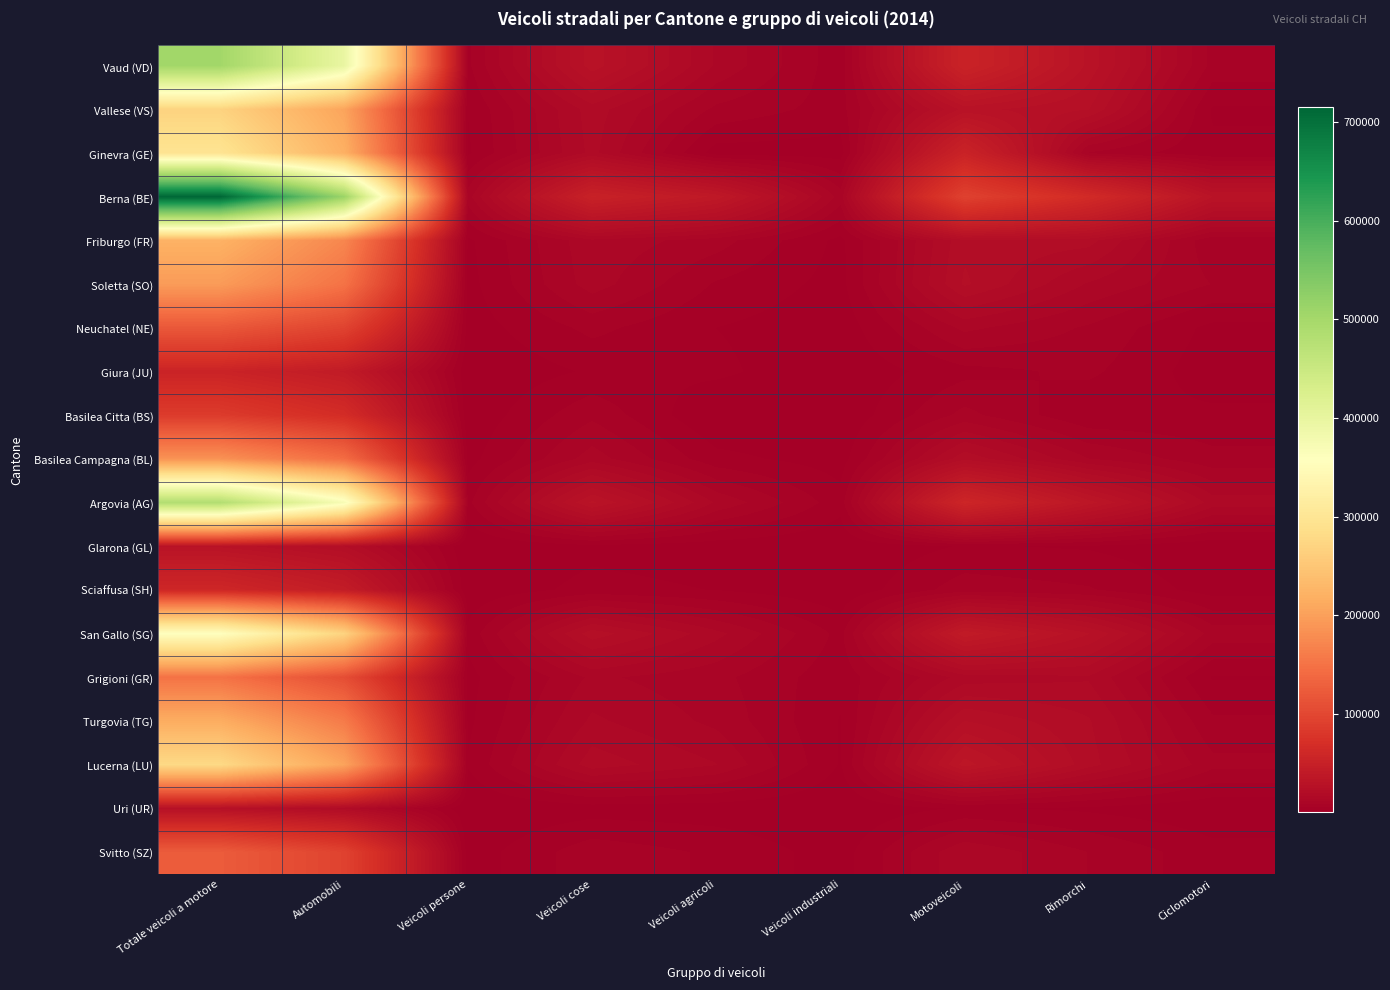

Reading right to left, extract all data points from this chart.

Vaud (VD): Ciclomotori=7580	Rimorchi=29994	Motoveicoli=53080	Veicoli industriali=3974	Veicoli agricoli=13724	Veicoli cose=29640	Veicoli persone=5158	Automobili=397551	Totale veicoli a motore=503127
Vallese (VS): Ciclomotori=2617	Rimorchi=25388	Motoveicoli=29187	Veicoli industriali=4513	Veicoli agricoli=7879	Veicoli cose=18390	Veicoli persone=3049	Automobili=205075	Totale veicoli a motore=268093
Ginevra (GE): Ciclomotori=3520	Rimorchi=8223	Motoveicoli=53162	Veicoli industriali=1711	Veicoli agricoli=1539	Veicoli cose=17802	Veicoli persone=2530	Automobili=219636	Totale veicoli a motore=296380
Berna (BE): Ciclomotori=30751	Rimorchi=64704	Motoveicoli=93386	Veicoli industriali=9999	Veicoli agricoli=38441	Veicoli cose=50898	Veicoli persone=10086	Automobili=512043	Totale veicoli a motore=714853
Friburgo (FR): Ciclomotori=6436	Rimorchi=20834	Motoveicoli=21871	Veicoli industriali=2160	Veicoli agricoli=9874	Veicoli cose=13450	Veicoli persone=2405	Automobili=172240	Totale veicoli a motore=222000
Soletta (SO): Ciclomotori=8448	Rimorchi=13812	Motoveicoli=22965	Veicoli industriali=1942	Veicoli agricoli=5415	Veicoli cose=12693	Veicoli persone=1939	Automobili=150356	Totale veicoli a motore=195310
Neuchatel (NE): Ciclomotori=2180	Rimorchi=8139	Motoveicoli=12046	Veicoli industriali=1149	Veicoli agricoli=2950	Veicoli cose=6553	Veicoli persone=1489	Automobili=95191	Totale veicoli a motore=119378
Giura (JU): Ciclomotori=1313	Rimorchi=6375	Motoveicoli=4802	Veicoli industriali=656	Veicoli agricoli=3609	Veicoli cose=3326	Veicoli persone=516	Automobili=41438	Totale veicoli a motore=54347
Basilea Citta (BS): Ciclomotori=3574	Rimorchi=3314	Motoveicoli=9477	Veicoli industriali=631	Veicoli agricoli=170	Veicoli cose=7932	Veicoli persone=777	Automobili=67028	Totale veicoli a motore=86015
Basilea Campagna (BL): Ciclomotori=6646	Rimorchi=11430	Motoveicoli=21754	Veicoli industriali=1591	Veicoli agricoli=3853	Veicoli cose=12754	Veicoli persone=1858	Automobili=143596	Totale veicoli a motore=185406
Argovia (AG): Ciclomotori=15626	Rimorchi=35059	Motoveicoli=57558	Veicoli industriali=4111	Veicoli agricoli=13728	Veicoli cose=31546	Veicoli persone=4984	Automobili=371223	Totale veicoli a motore=483150
Glarona (GL): Ciclomotori=802	Rimorchi=2664	Motoveicoli=3188	Veicoli industriali=600	Veicoli agricoli=1358	Veicoli cose=2159	Veicoli persone=290	Automobili=22572	Totale veicoli a motore=30167
Sciaffusa (SH): Ciclomotori=1731	Rimorchi=6053	Motoveicoli=7343	Veicoli industriali=725	Veicoli agricoli=2878	Veicoli cose=3901	Veicoli persone=798	Automobili=43785	Totale veicoli a motore=59430
San Gallo (SG): Ciclomotori=10127	Rimorchi=28253	Motoveicoli=41271	Veicoli industriali=4902	Veicoli agricoli=15018	Veicoli cose=24228	Veicoli persone=3755	Automobili=268737	Totale veicoli a motore=357911
Grigioni (GR): Ciclomotori=2701	Rimorchi=16613	Motoveicoli=15459	Veicoli industriali=3891	Veicoli agricoli=9408	Veicoli cose=11947	Veicoli persone=1972	Automobili=107662	Totale veicoli a motore=150339
Turgovia (TG): Ciclomotori=6254	Rimorchi=20014	Motoveicoli=25347	Veicoli industriali=2786	Veicoli agricoli=10636	Veicoli cose=14695	Veicoli persone=2350	Automobili=159528	Totale veicoli a motore=215342
Lucerna (LU): Ciclomotori=9402	Rimorchi=20875	Motoveicoli=35082	Veicoli industriali=2734	Veicoli agricoli=14252	Veicoli cose=18549	Veicoli persone=3199	Automobili=204286	Totale veicoli a motore=278102
Uri (UR): Ciclomotori=815	Rimorchi=2409	Motoveicoli=3371	Veicoli industriali=476	Veicoli agricoli=1297	Veicoli cose=1510	Veicoli persone=347	Automobili=19018	Totale veicoli a motore=26019
Svitto (SZ): Ciclomotori=3932	Rimorchi=8499	Motoveicoli=13794	Veicoli industriali=1596	Veicoli agricoli=5257	Veicoli cose=7606	Veicoli persone=1297	Automobili=94458	Totale veicoli a motore=124008